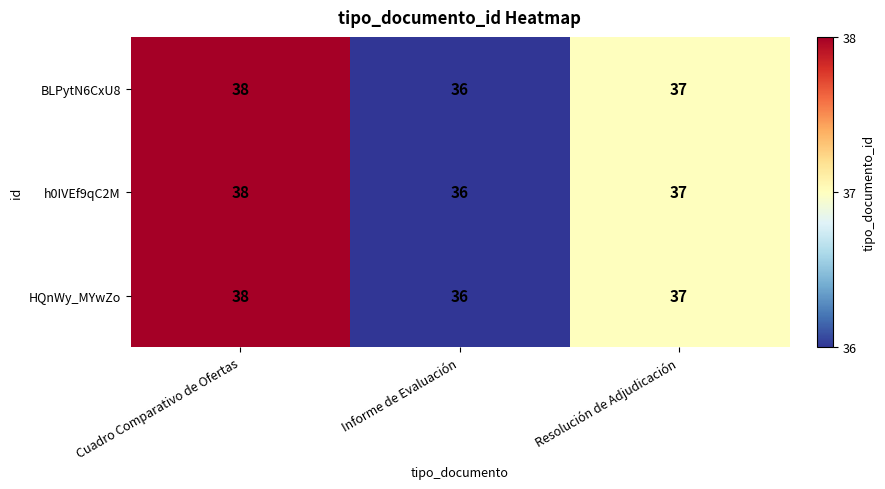

Where is HQnWy_MYwZo nearest to the value 37?

Resolución de Adjudicación